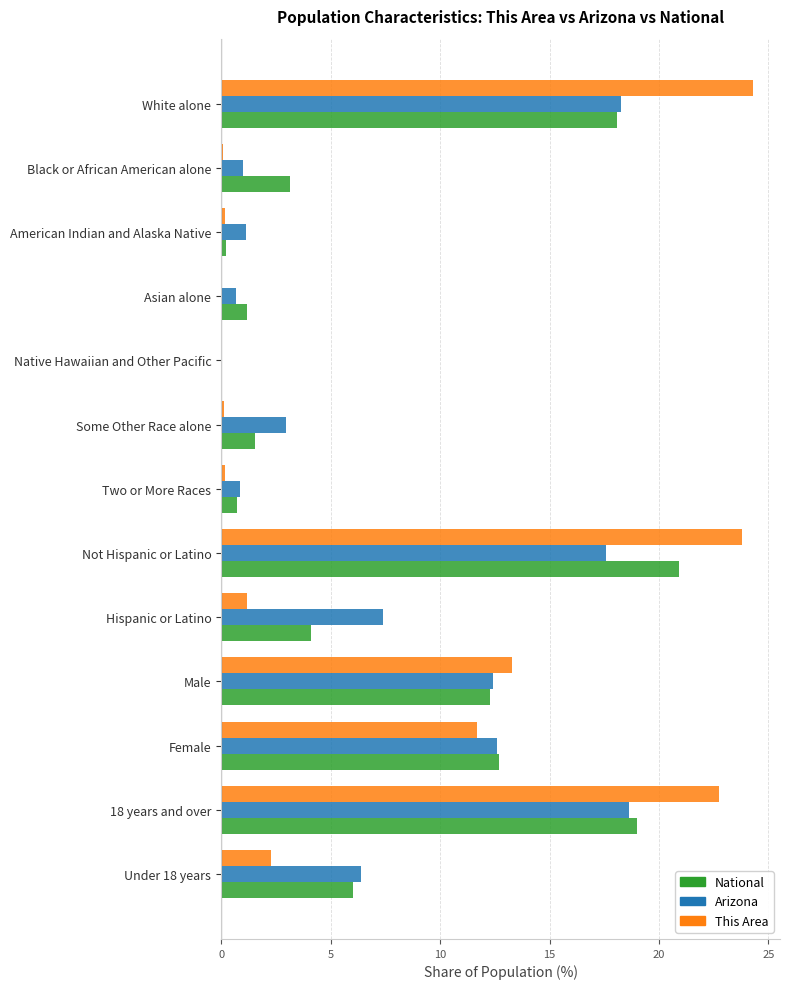

What is the greatest value displayed?

24.3